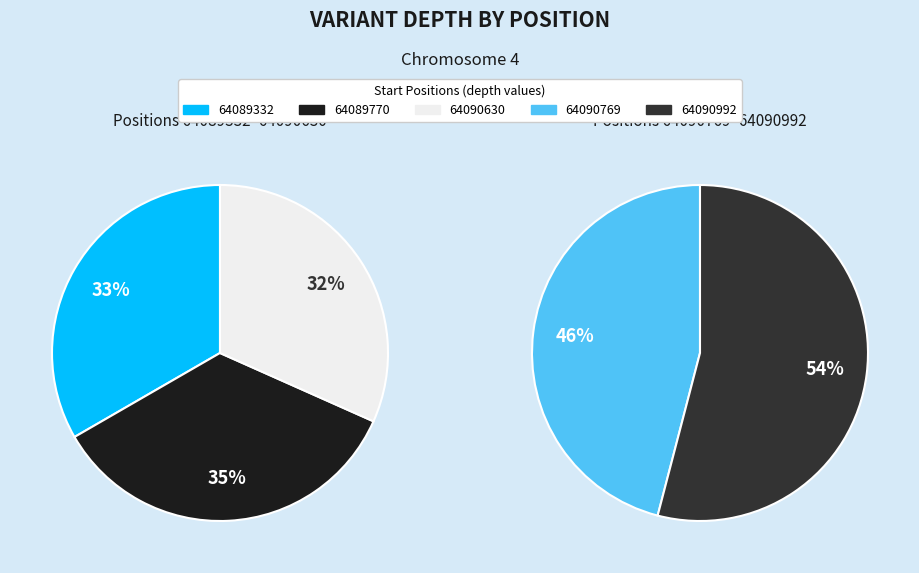

Which category has the smallest portion of the pie?

64090769